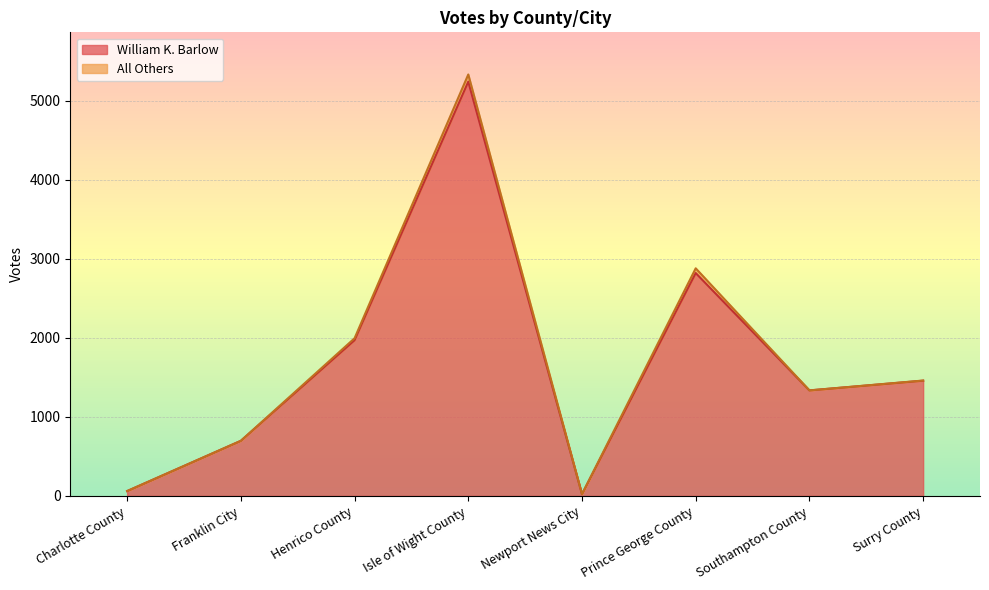

What is the label of the 6th point from the left?

Prince George County